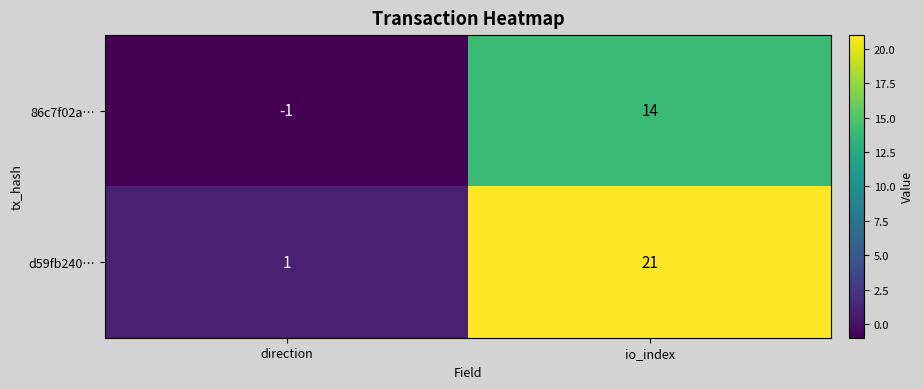

At which category is the sum across all series the highest?

io_index